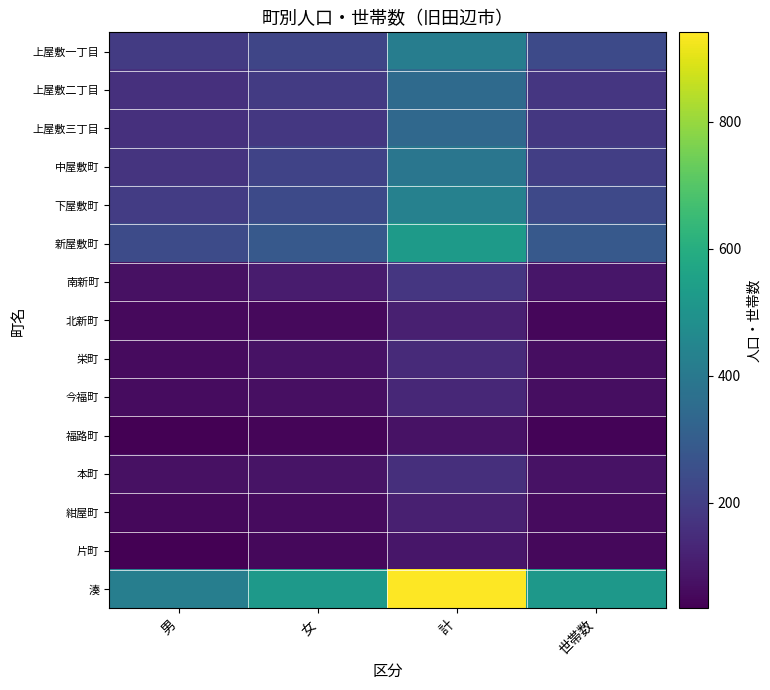

Which has a higher value, 世帯数 or 女?

世帯数